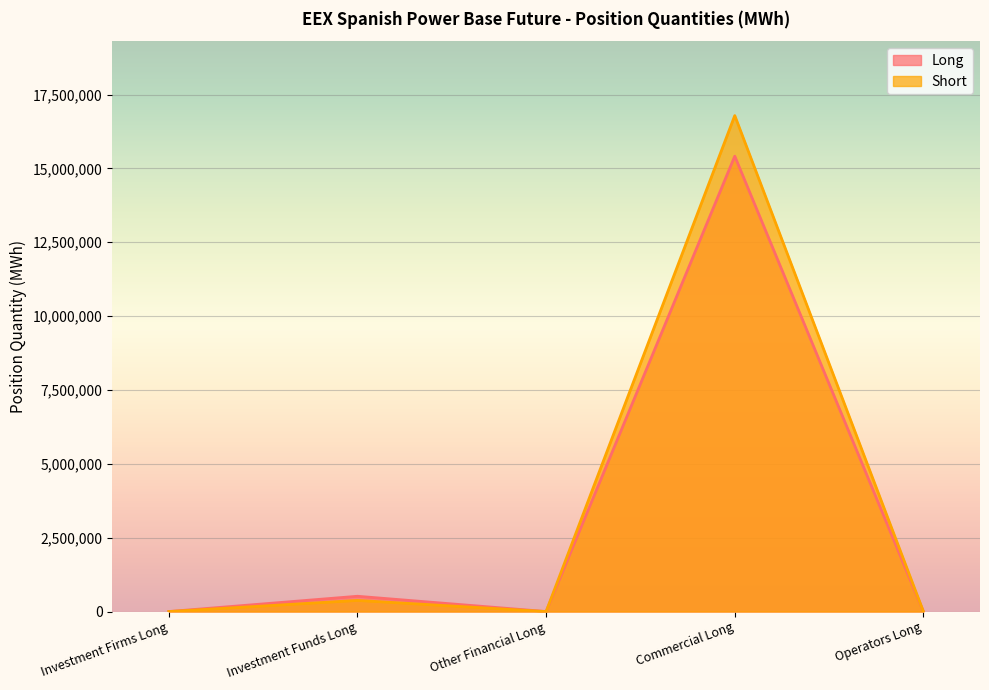

True or false: Long and Short intersect in this chart.

False